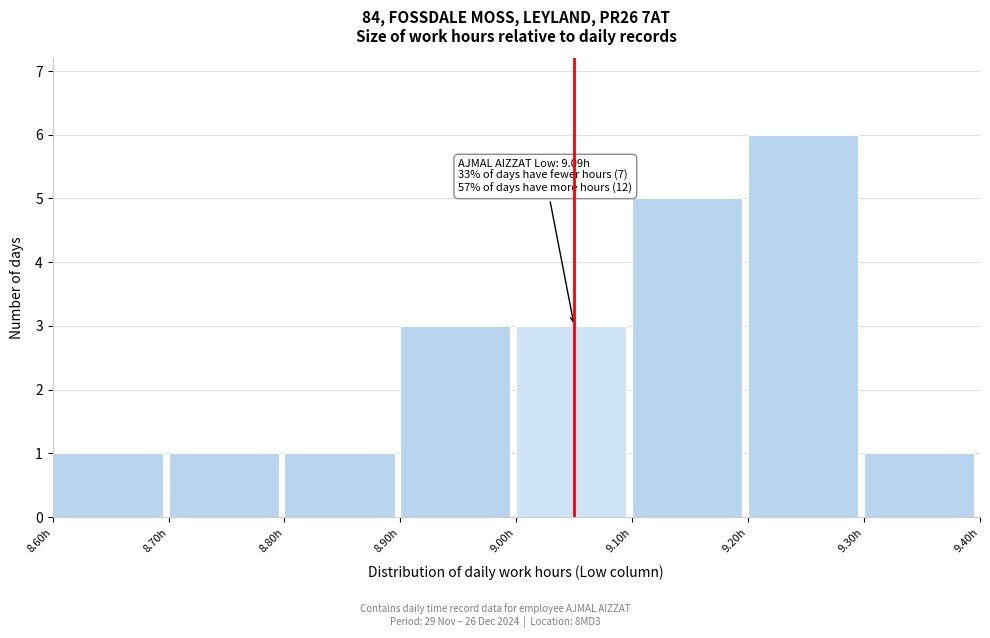

Over which range of the x-axis is the bar tallest?

9.2 to 9.3